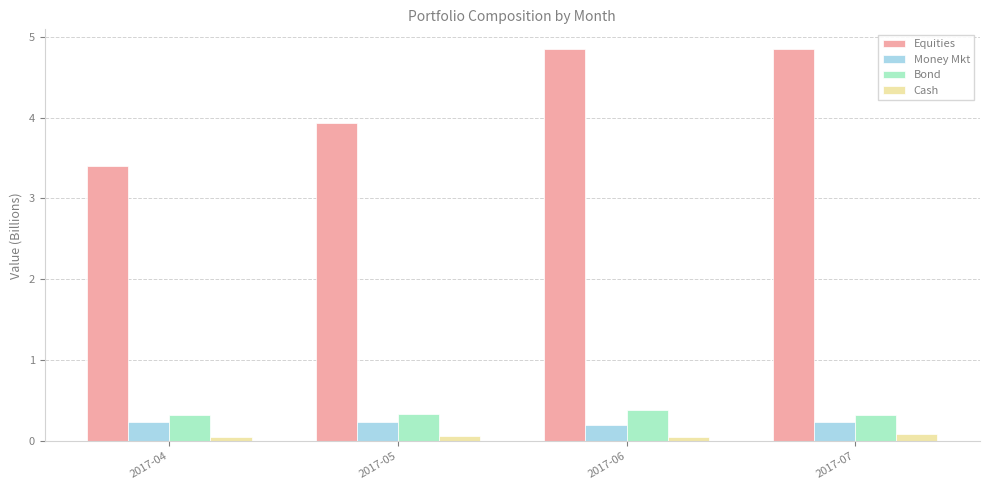

At how many categories does at least one series exceed 0?

4